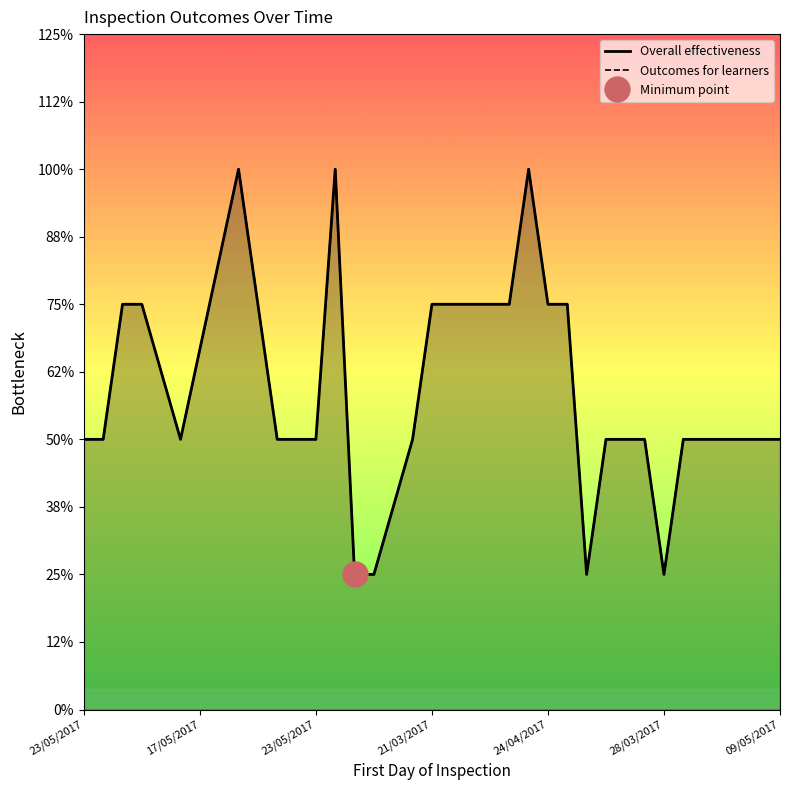

In Overall effectiveness, how many points are higher than both neighbors (excluding endpoints)?

3